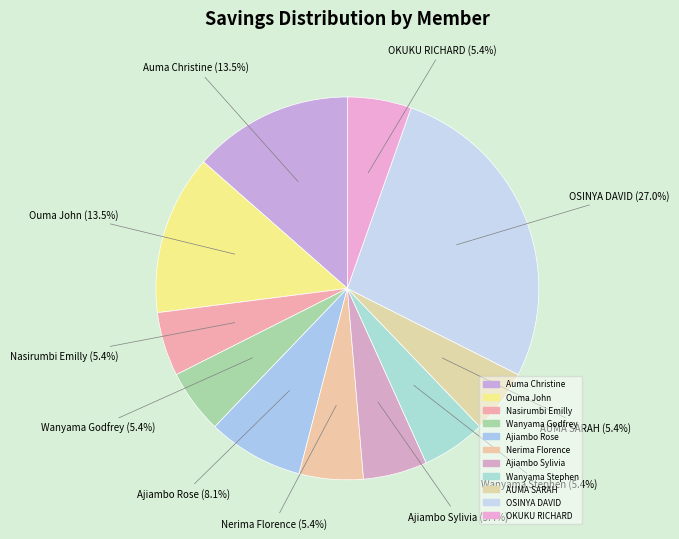

What is the smallest slice in the pie chart?

Nasirumbi Emilly